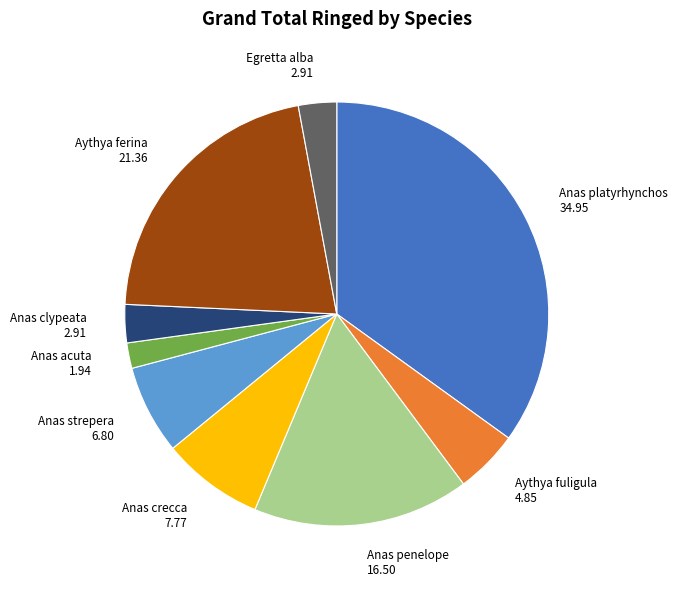

Do Egretta alba 2.91 and Anas platyrhynchos 34.95 together represent more than half of the pie?

No